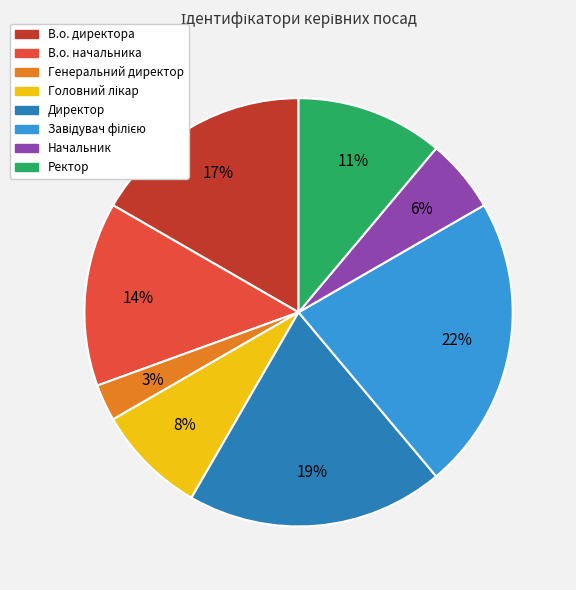

Is it true that Директор is 19% of the pie?

True